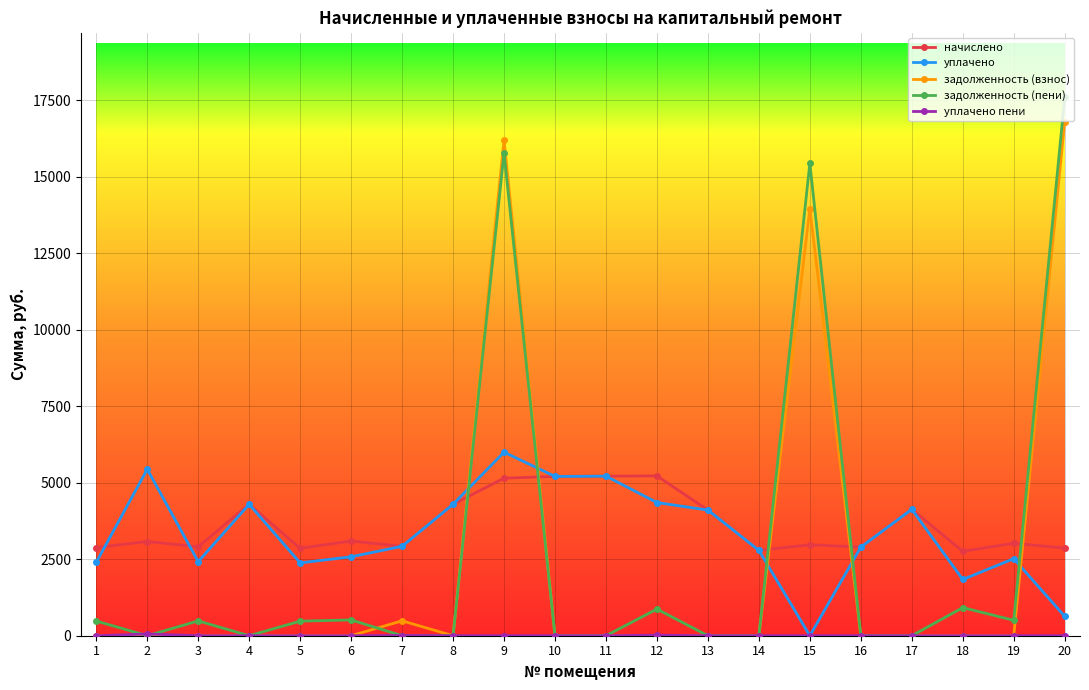

Is it true that начислено equals 2922.8 at 7?

True